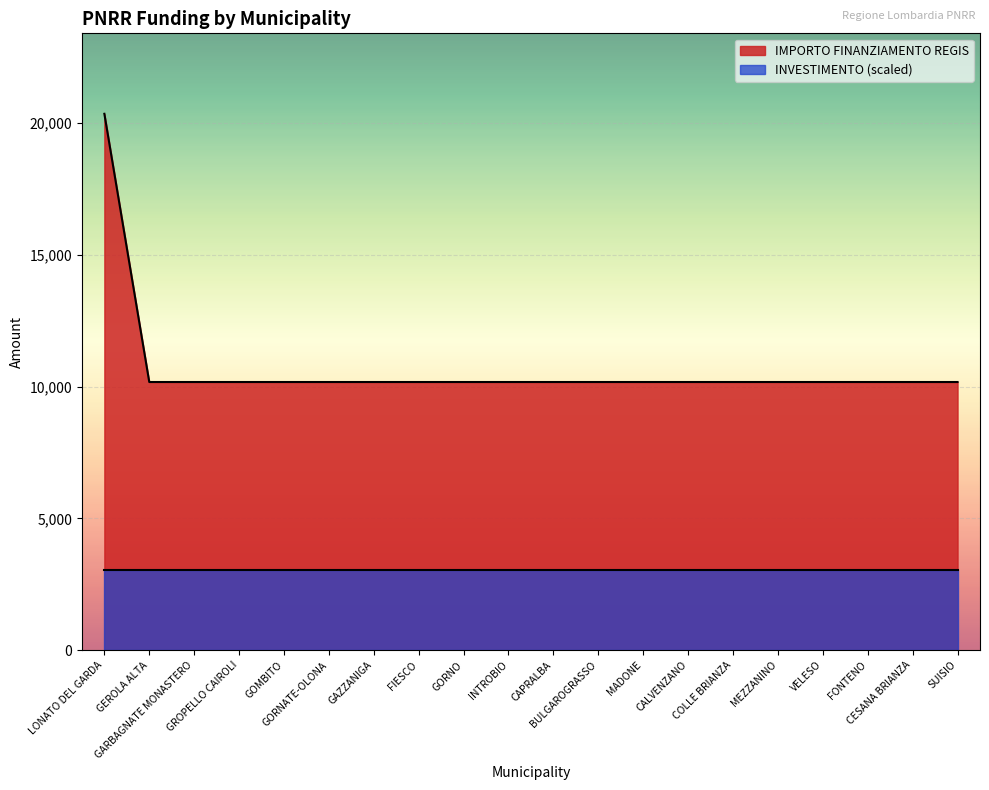

Approximately how many times larger is the value at BULGAROGRASSO compared to GORNO?

1.0